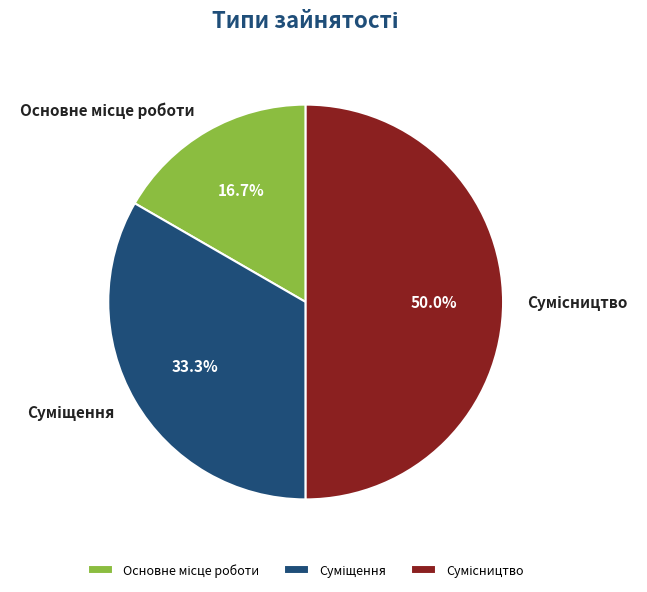

Does Сумісництво represent more than half of the total?

No